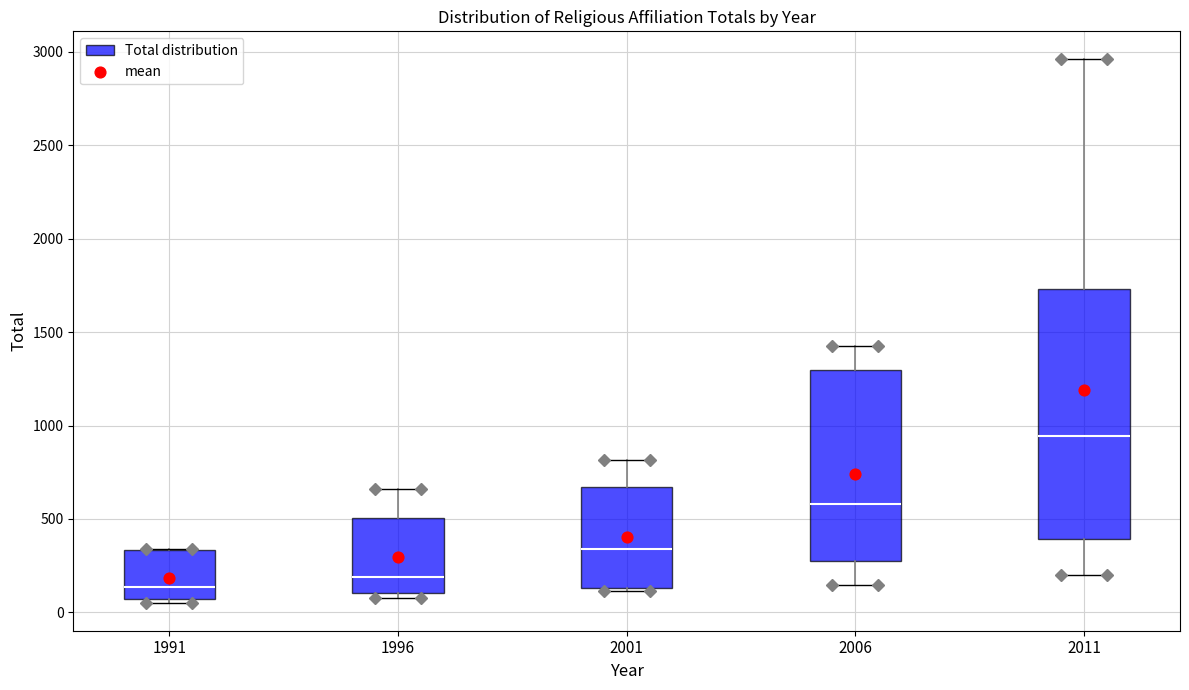

Comparing the boxes themselves (not the whiskers), which one is the tallest?

2011